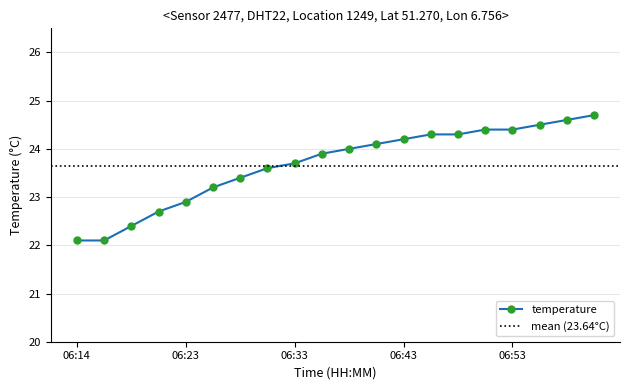

Is it true that the value at 06:48 is 40.1?

False